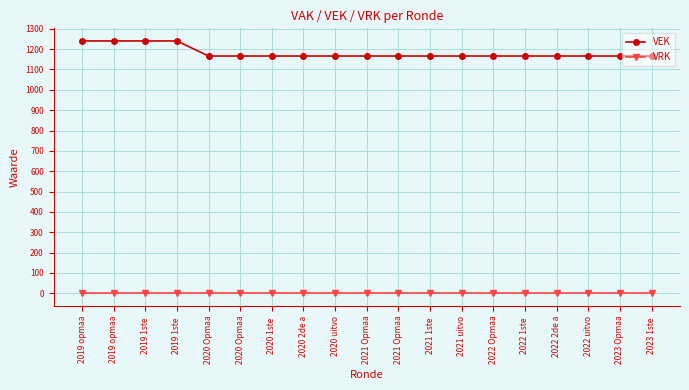

What are all the series names shown in the legend?

VEK, VRK